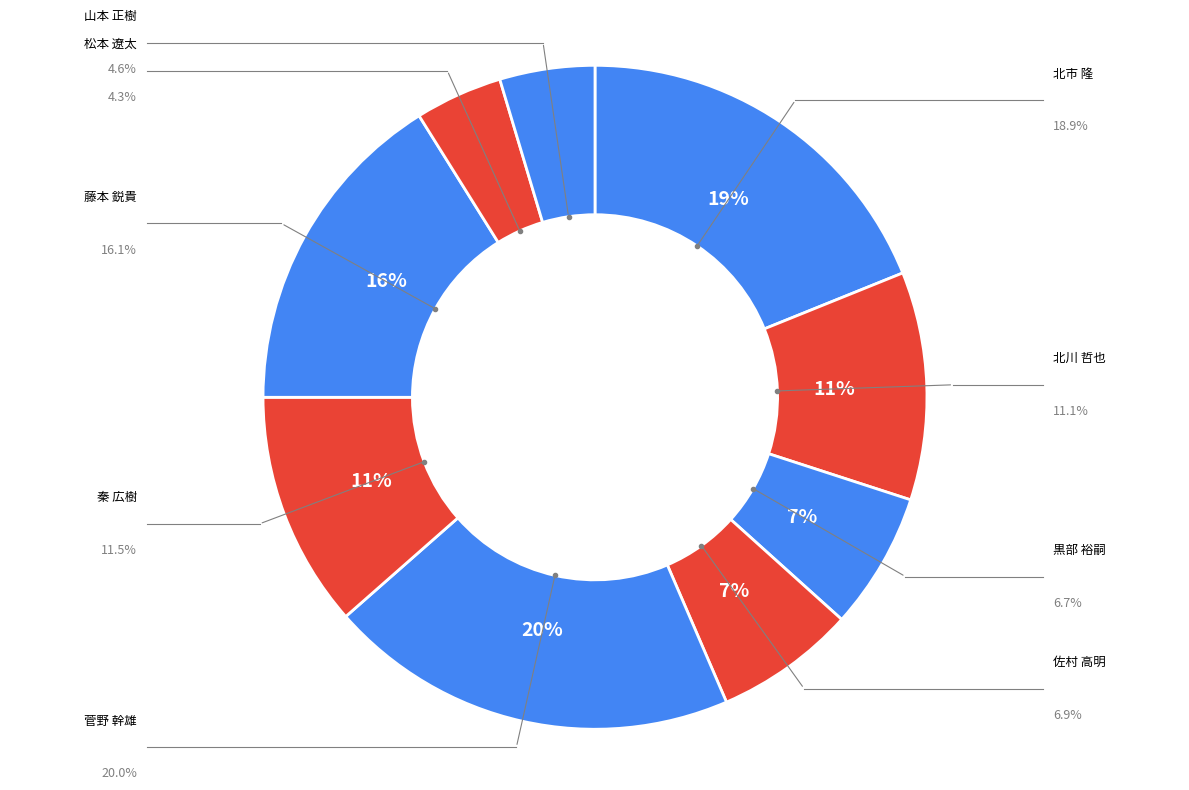

How many slices are in this pie chart?

9